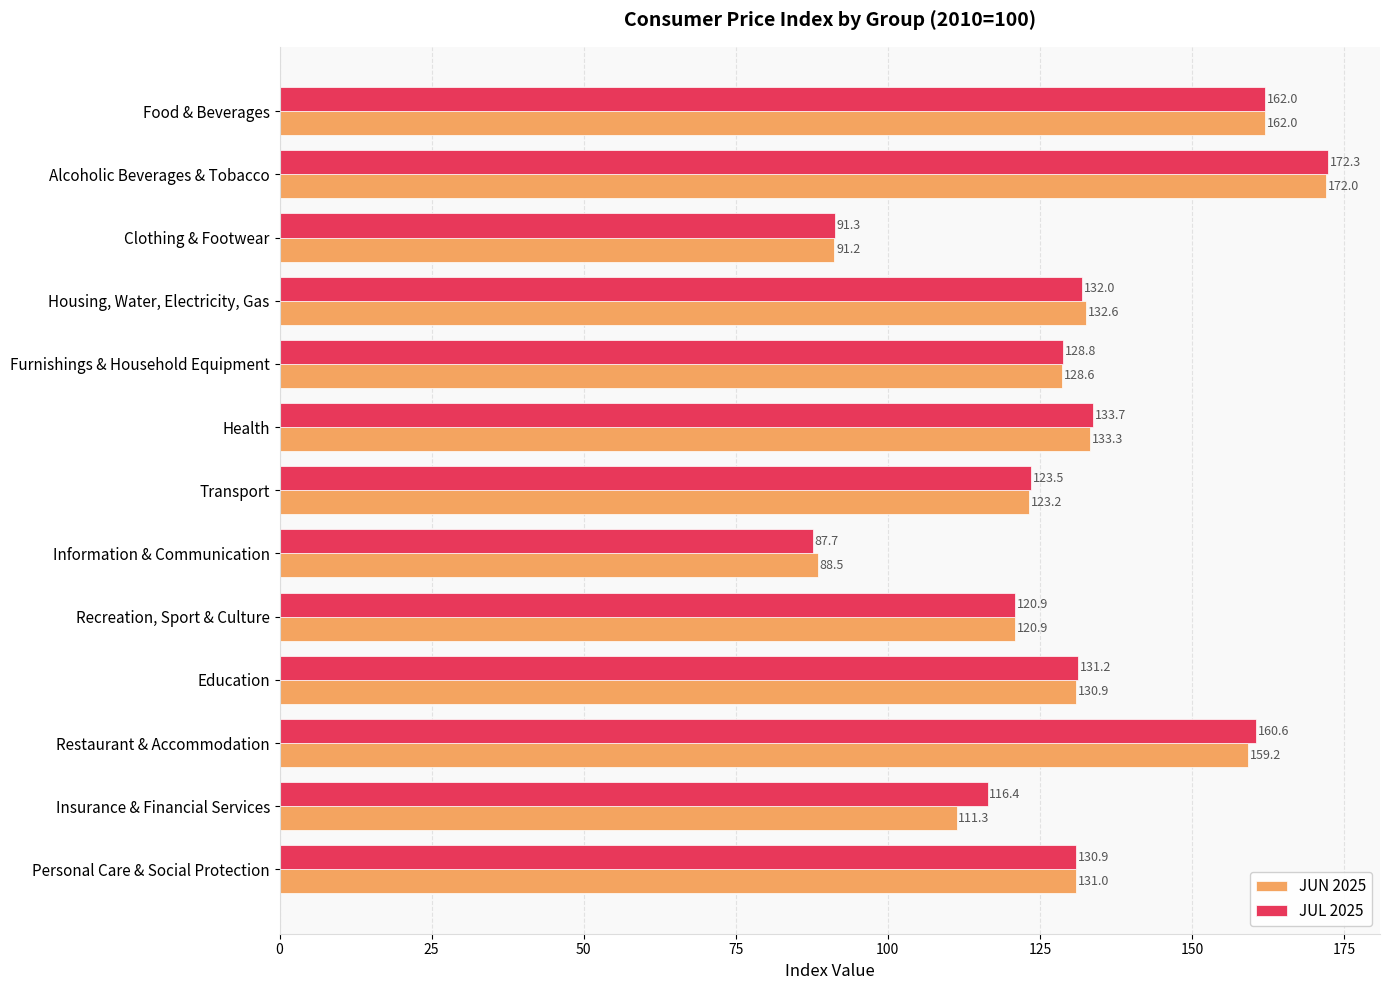

At how many categories does at least one series exceed 95?

11